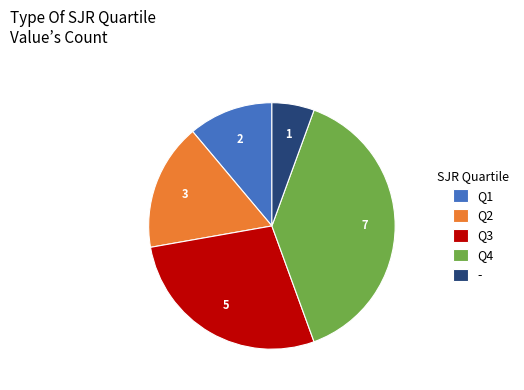

Rank the categories by value from highest to lowest.

Q4, Q3, Q2, Q1, -